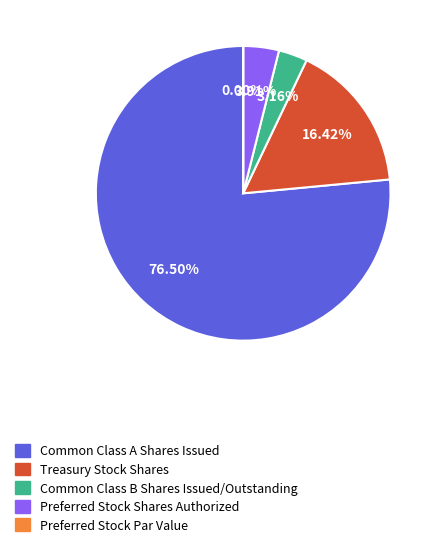

What percentage is the Common Class B Shares Issued/Outstanding slice, to the nearest percent?

3%